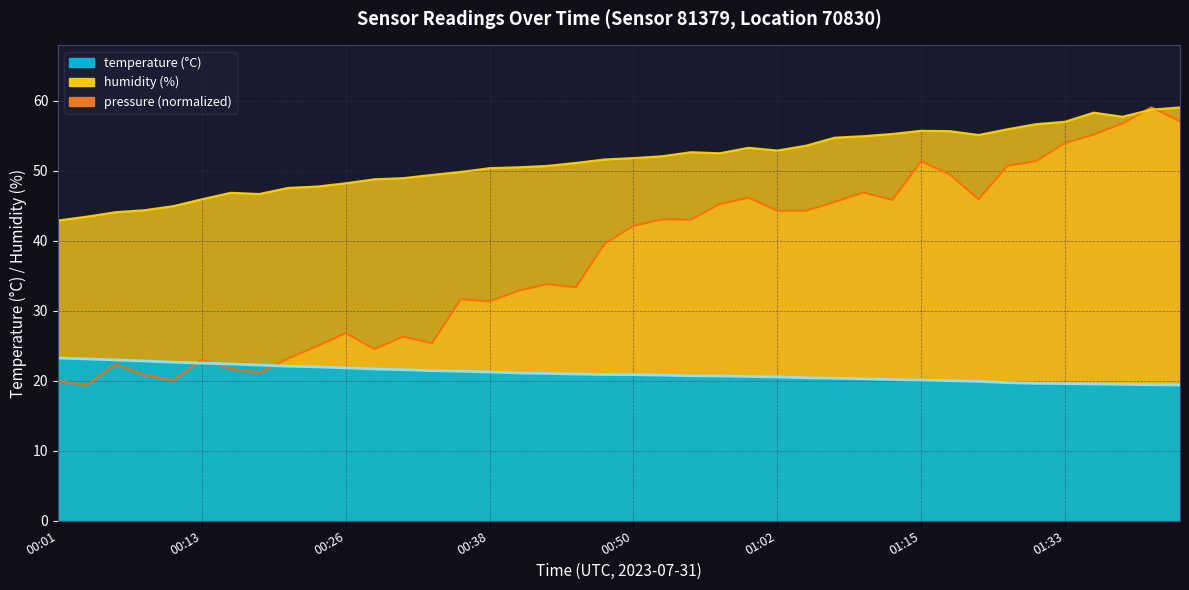

What is the minimum value for pressure?

19.4